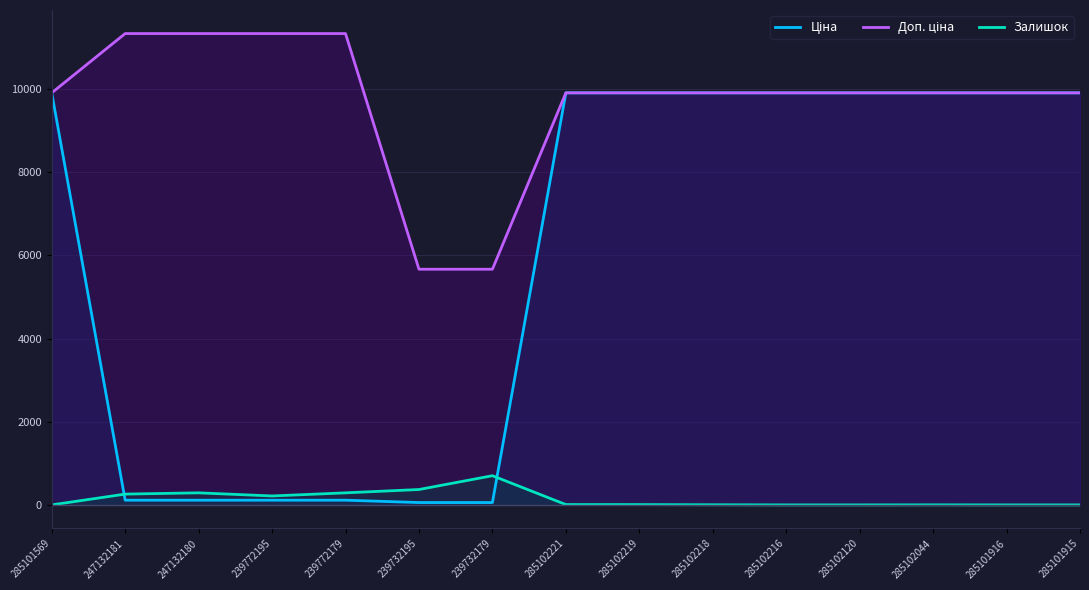

Which series has the largest range (max minus min)?

Ціна